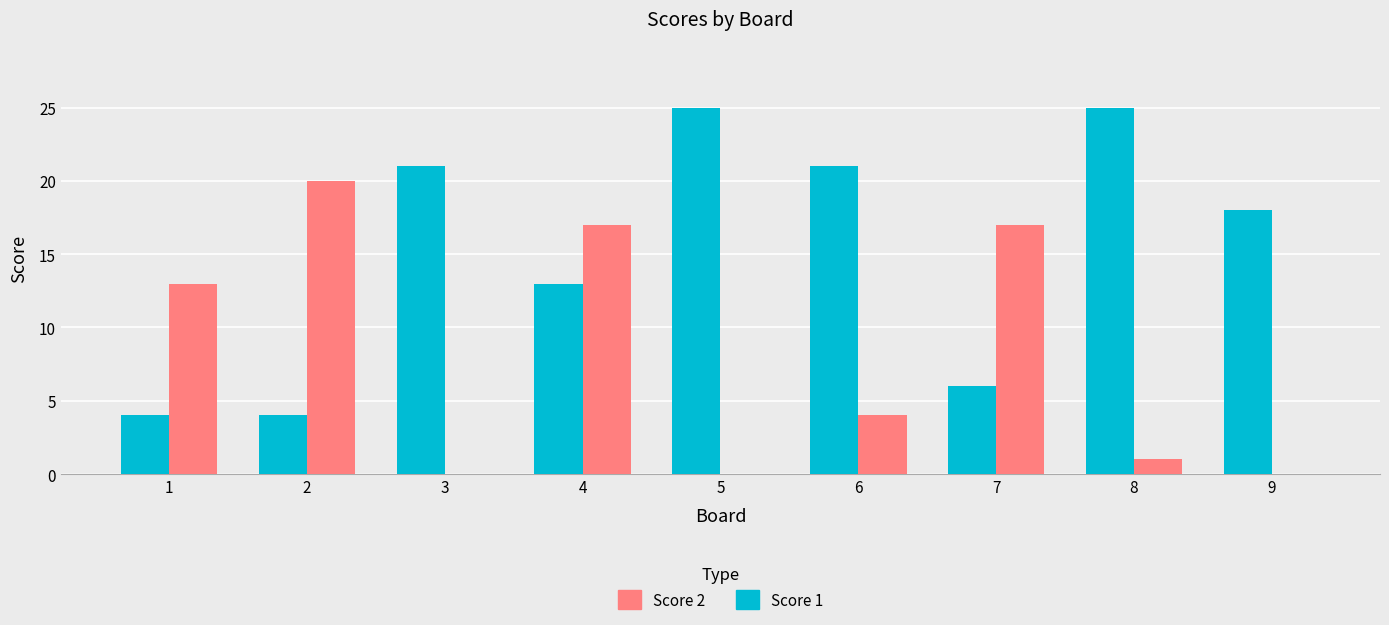

What is the difference between the Score 2 values at 1 and 5?

13